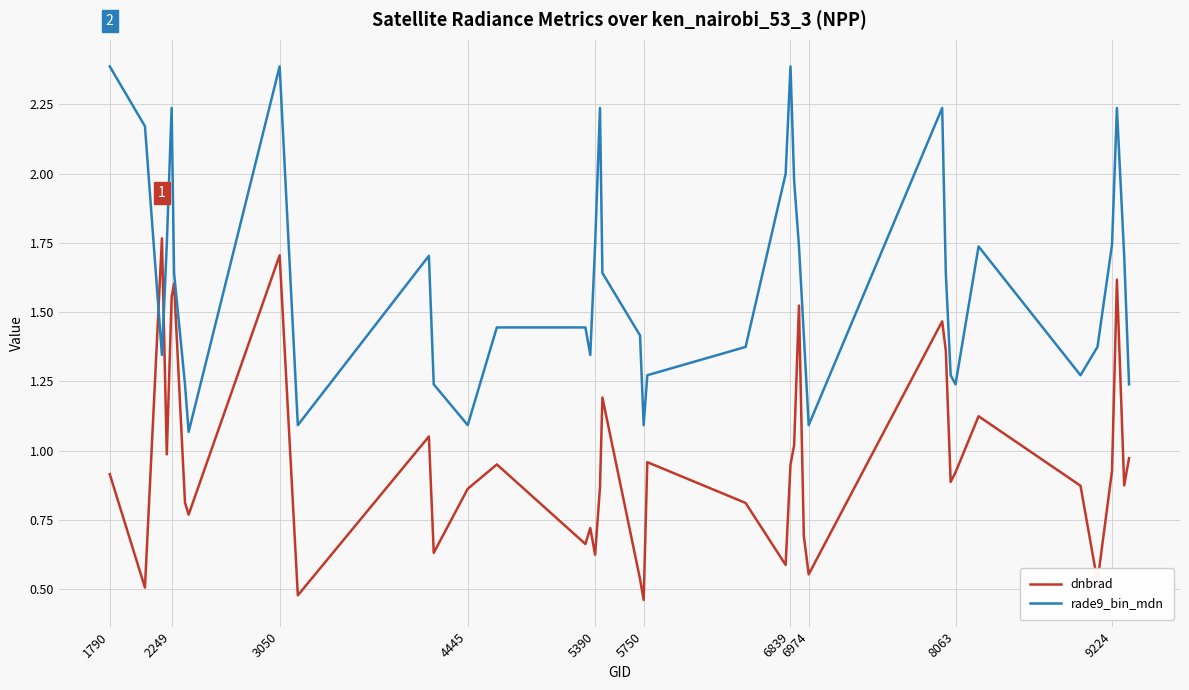

True or false: dnbrad and rade9_bin_mdn cross at least once.

True